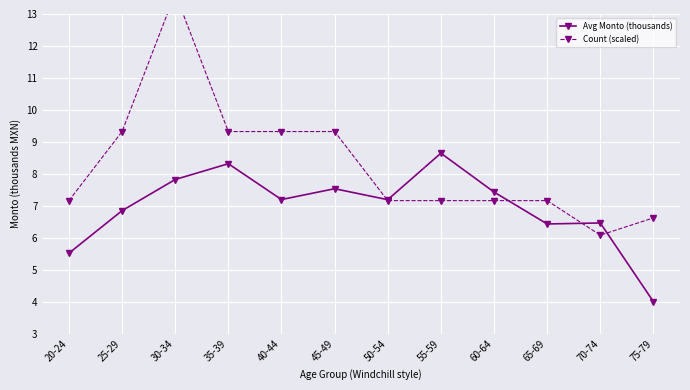

The Avg Monto (thousands) series shows 11.3 at 25-29. True or false?

False